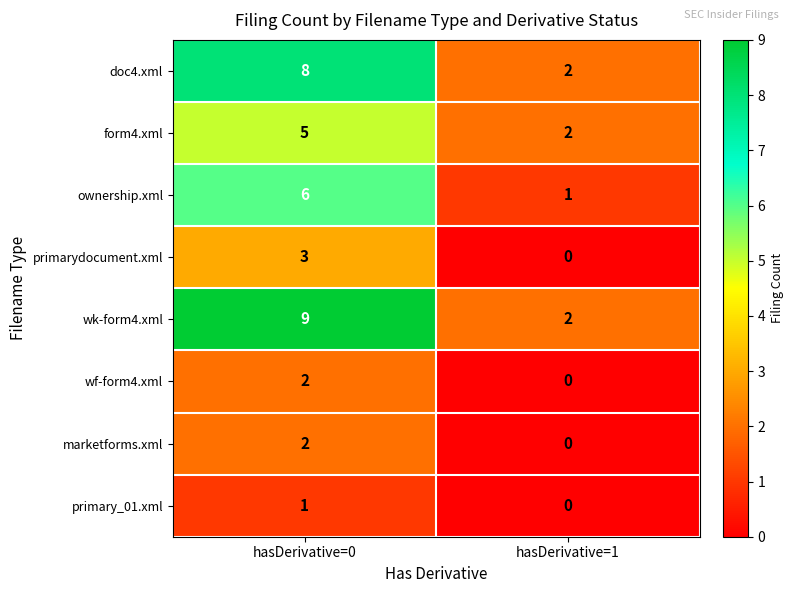

Which category has the lowest value across all series?

hasDerivative=1